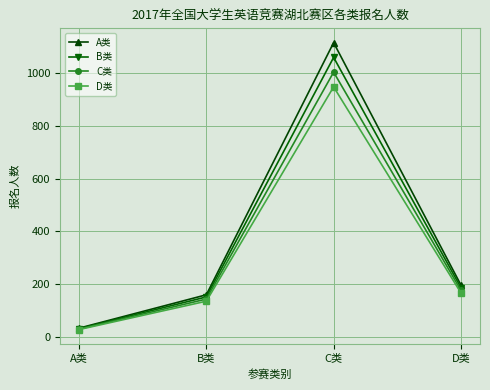

Where is the first local maximum for B类?

C类